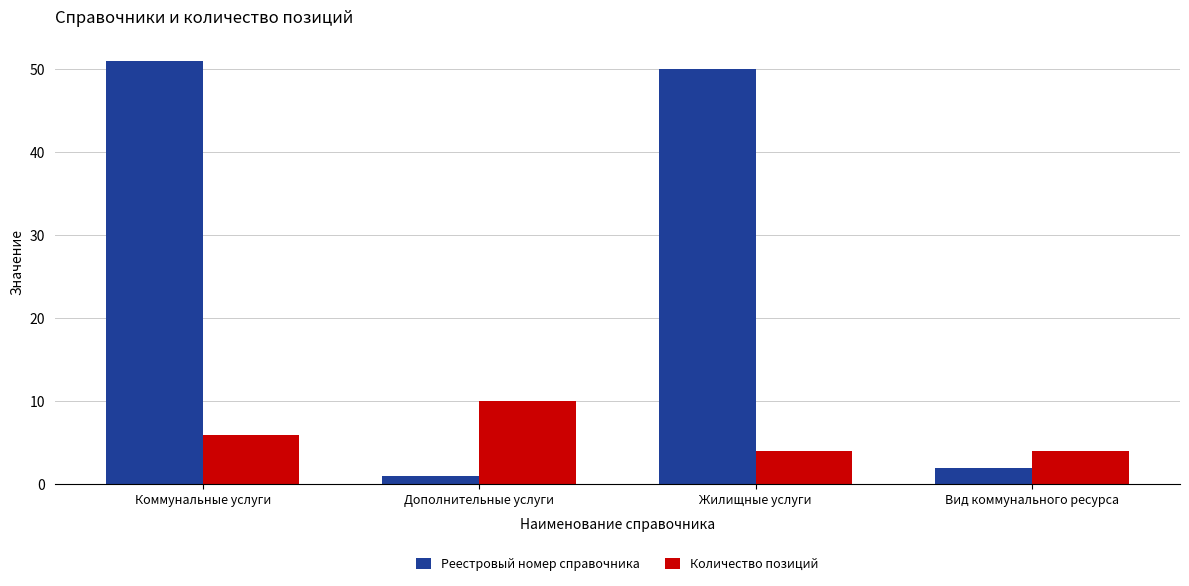

Count the number of data series in this chart.

2